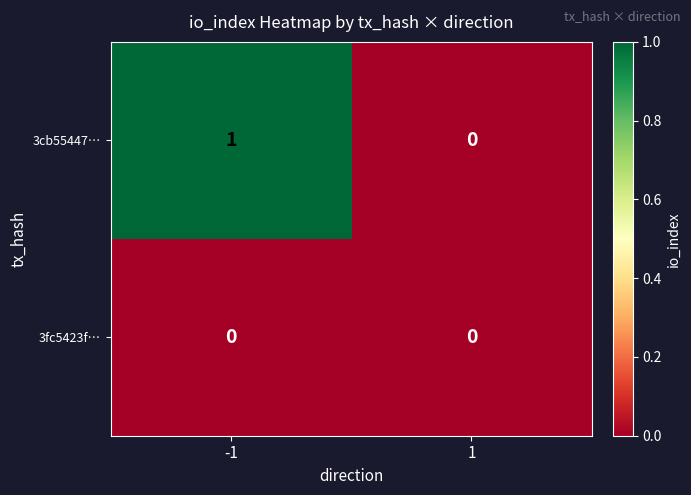

The value of 3cb55447… at -1 is 1. True or false?

True